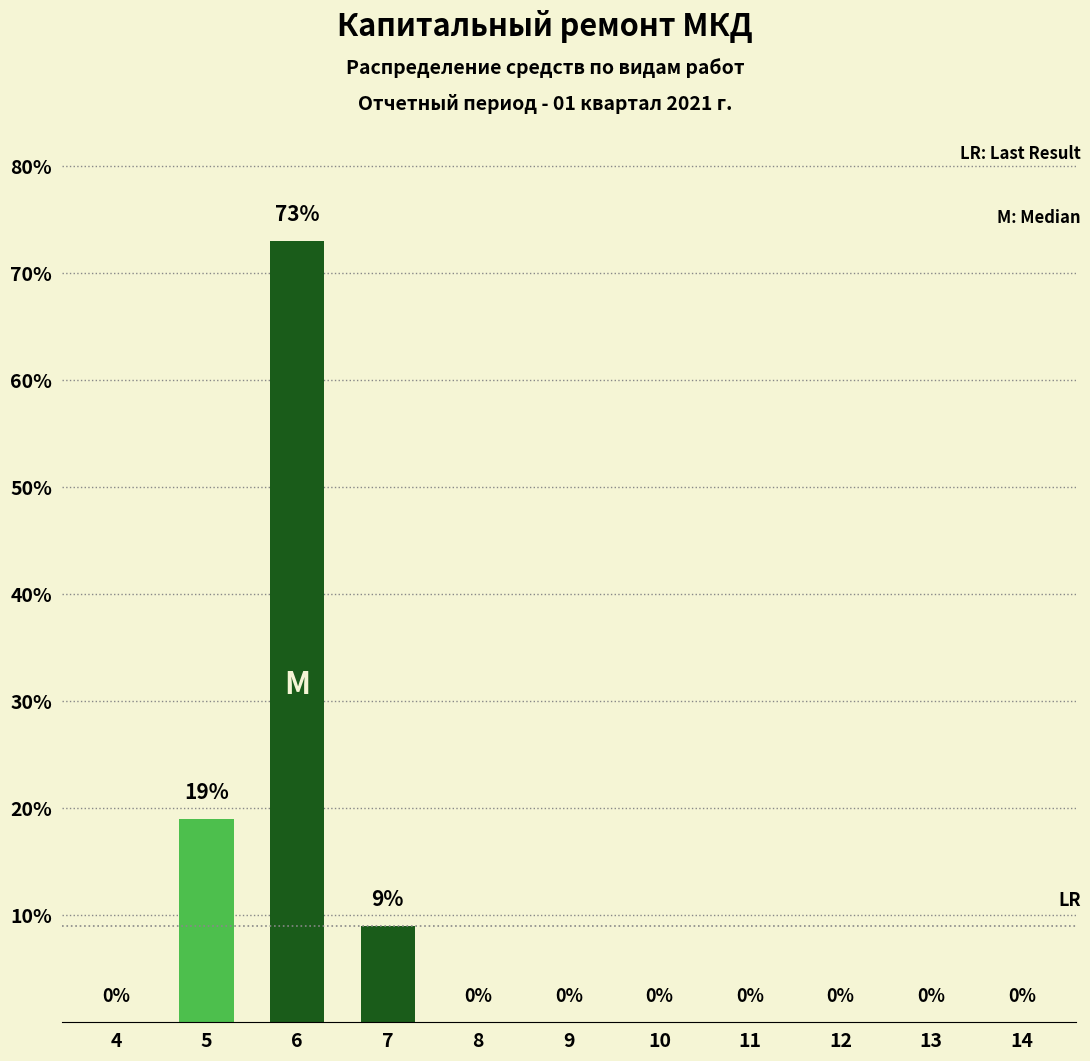

How many bars are there in each group?

3